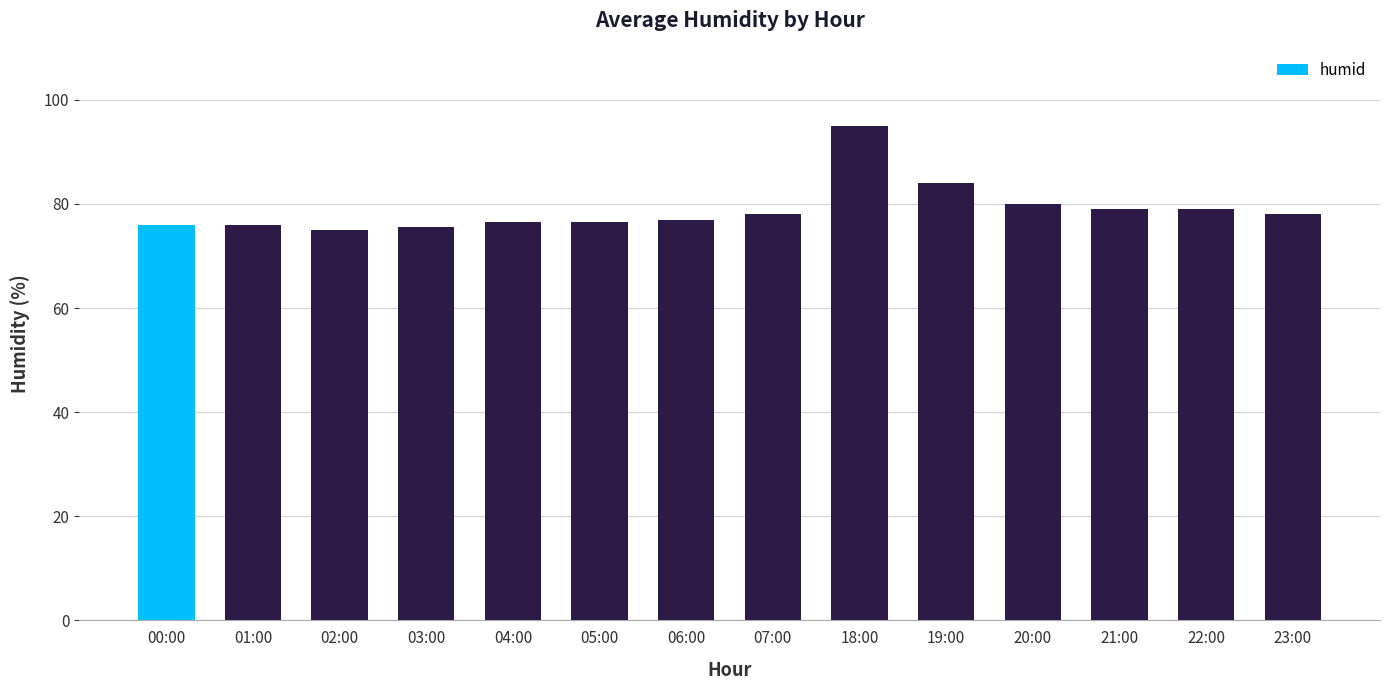

Approximately how many times larger is the value at 02:00 compared to 00:00?

1.0